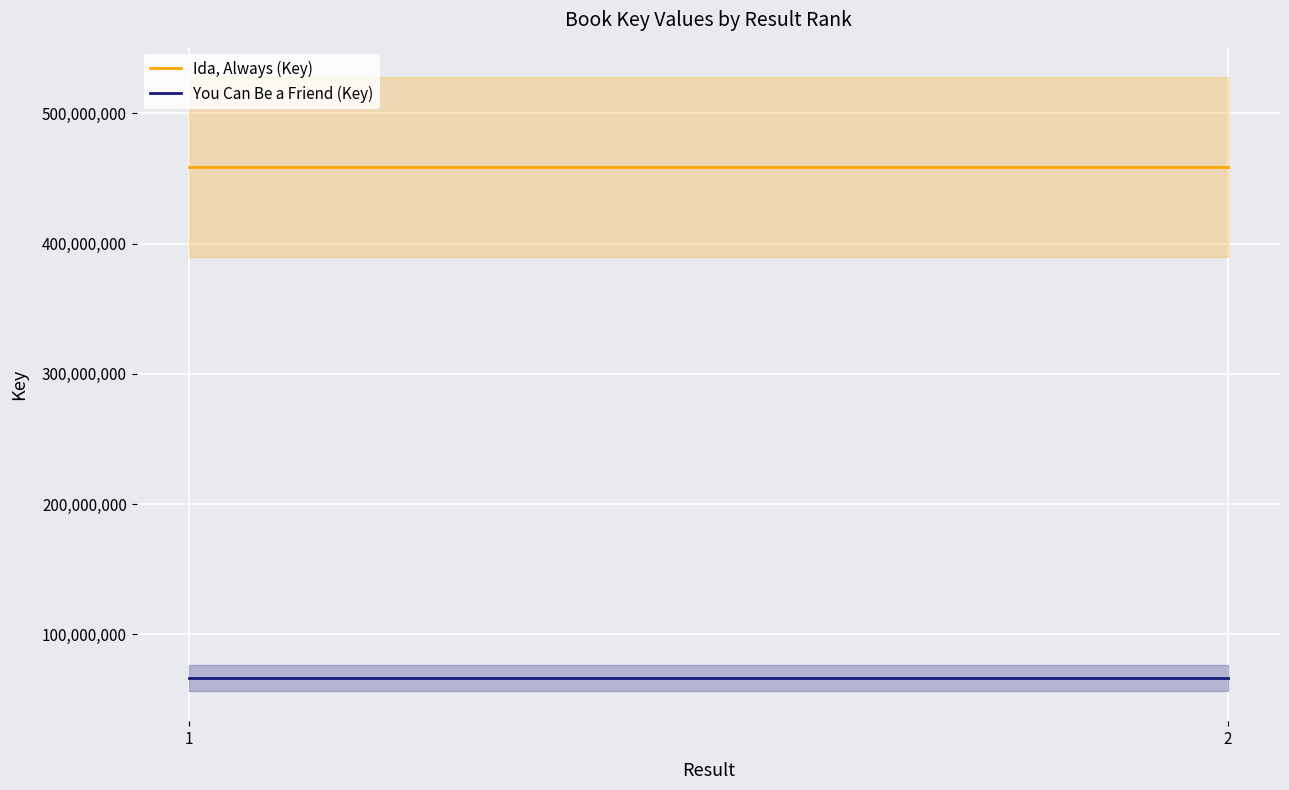

List the series in order of their peak value, lowest first.

You Can Be a Friend (Key), Ida, Always (Key)